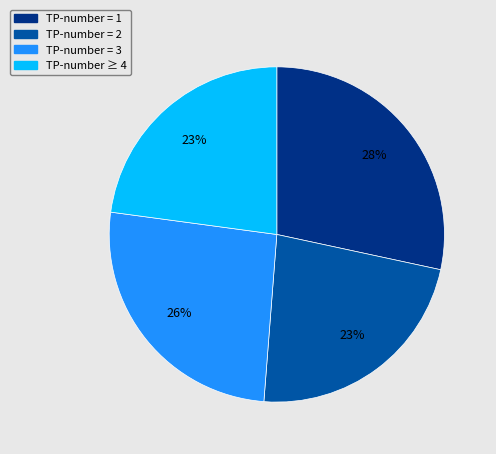

Does any single category account for the majority?

No